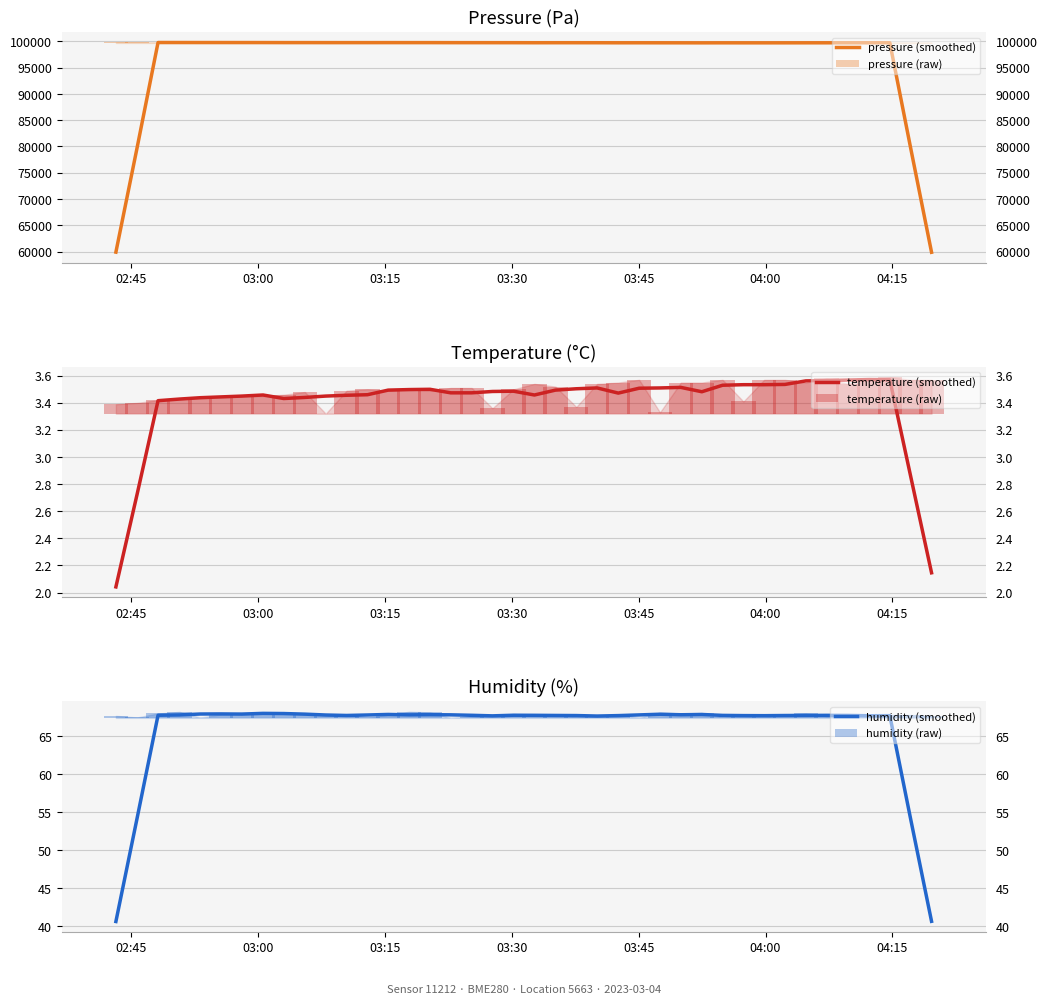

Are the bars horizontal?

No